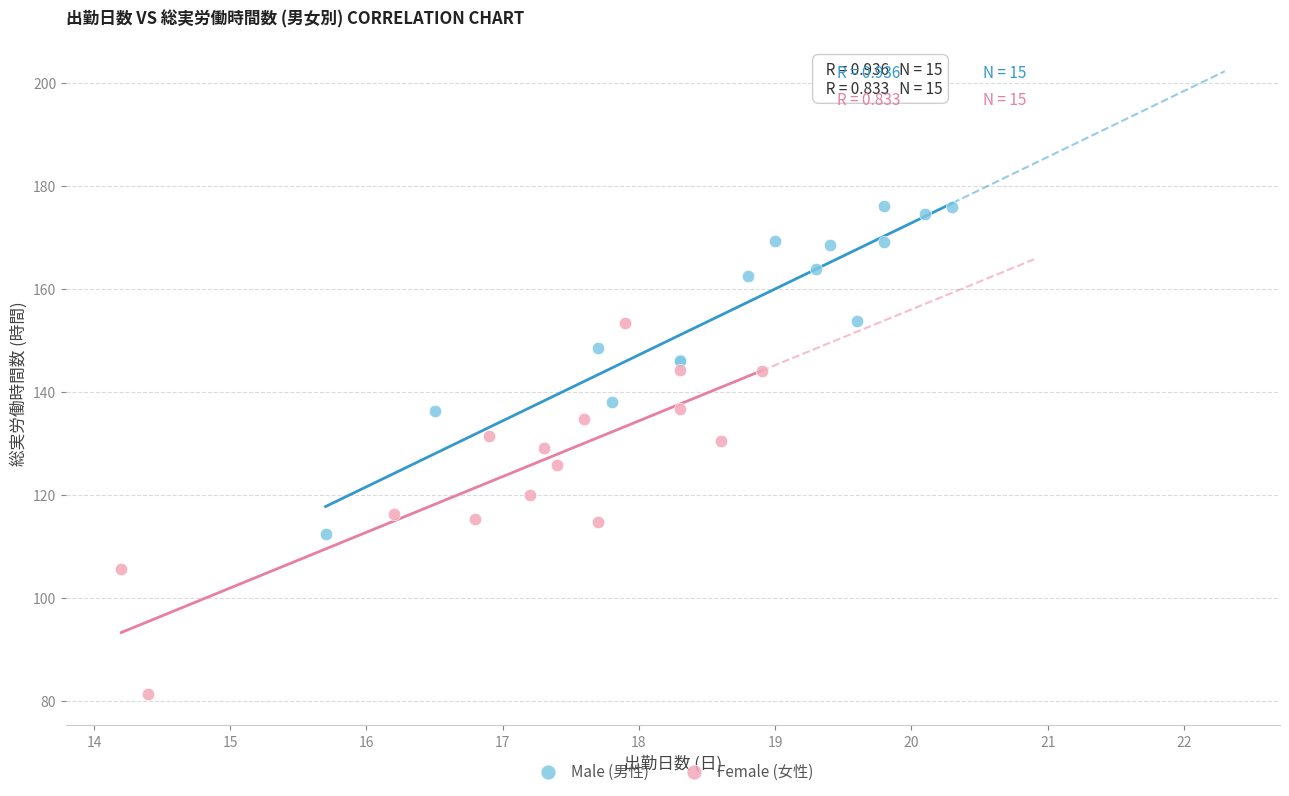

Which series contains the highest Y value?

Male (男性)